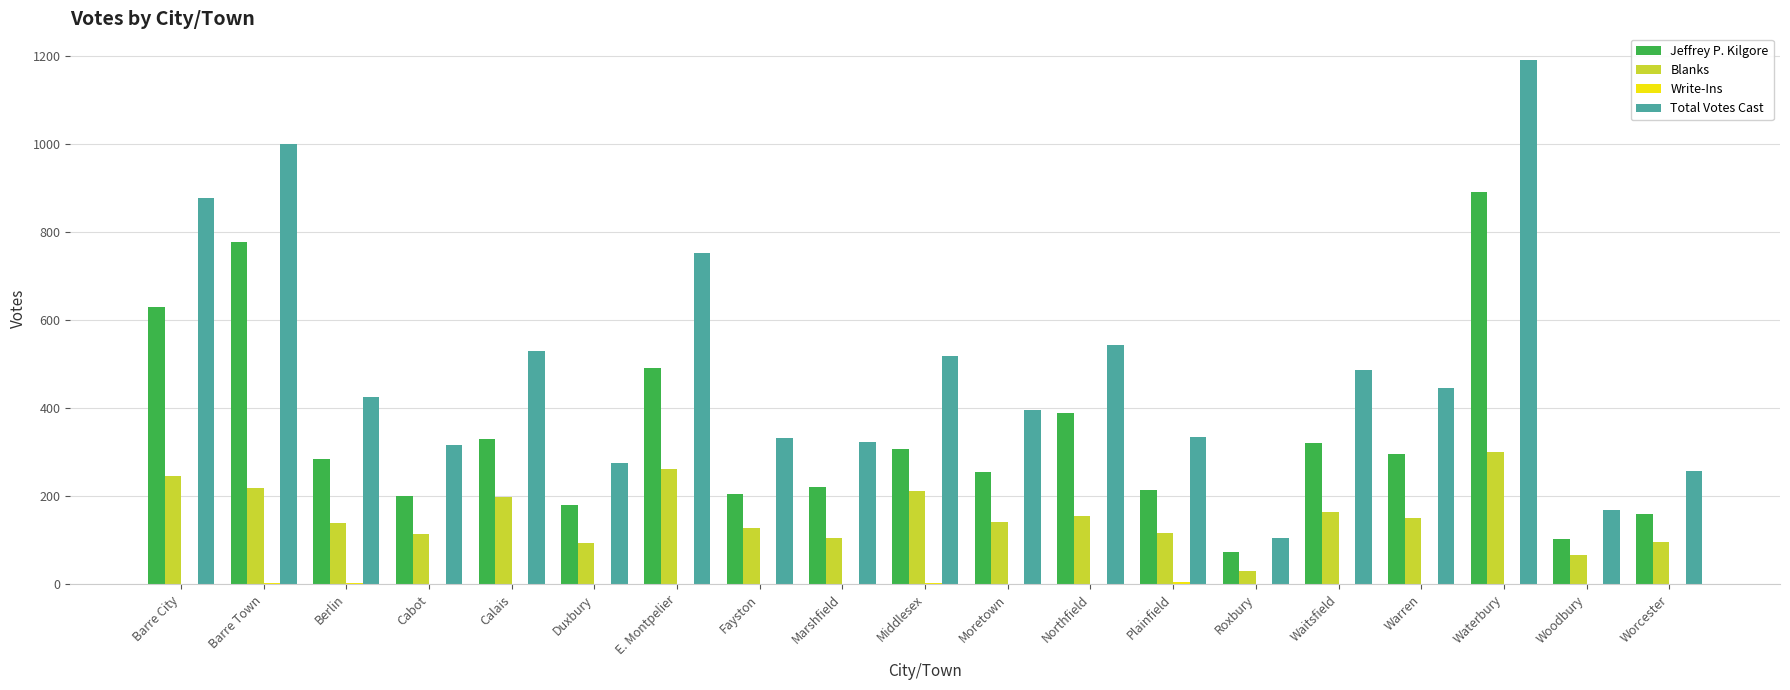

How many data points does each series have?

19